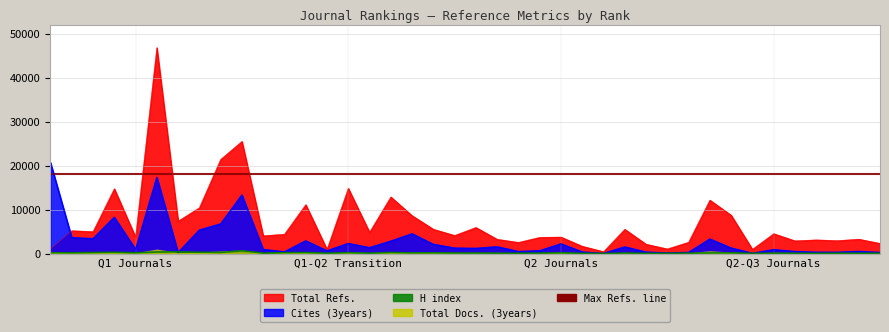

What is the lowest value of the Total Refs. series?

449